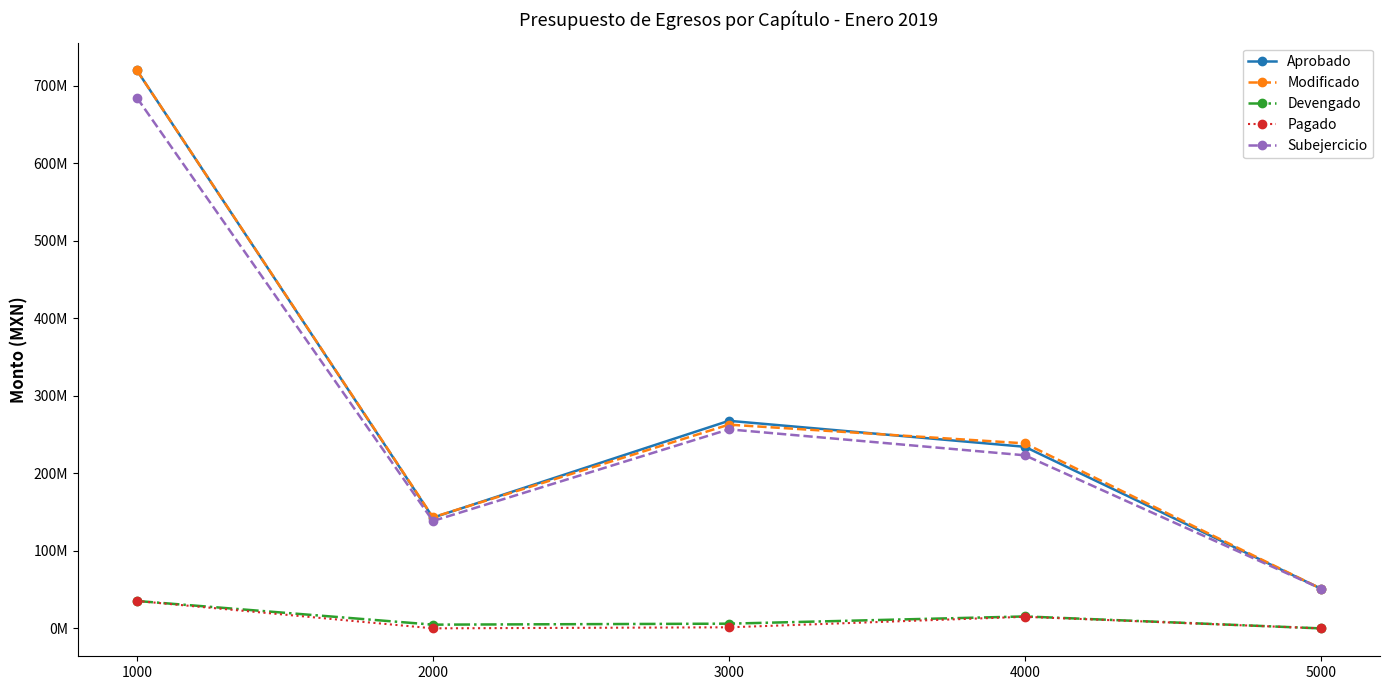

What is the average value of the Aprobado series?

283253917.8